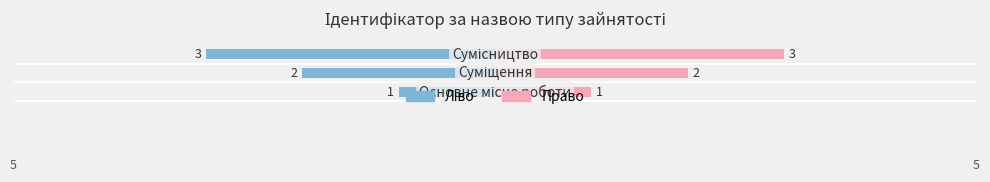

What is the value of the Ідентифікатор (право) bar at the 1st from the left?

1